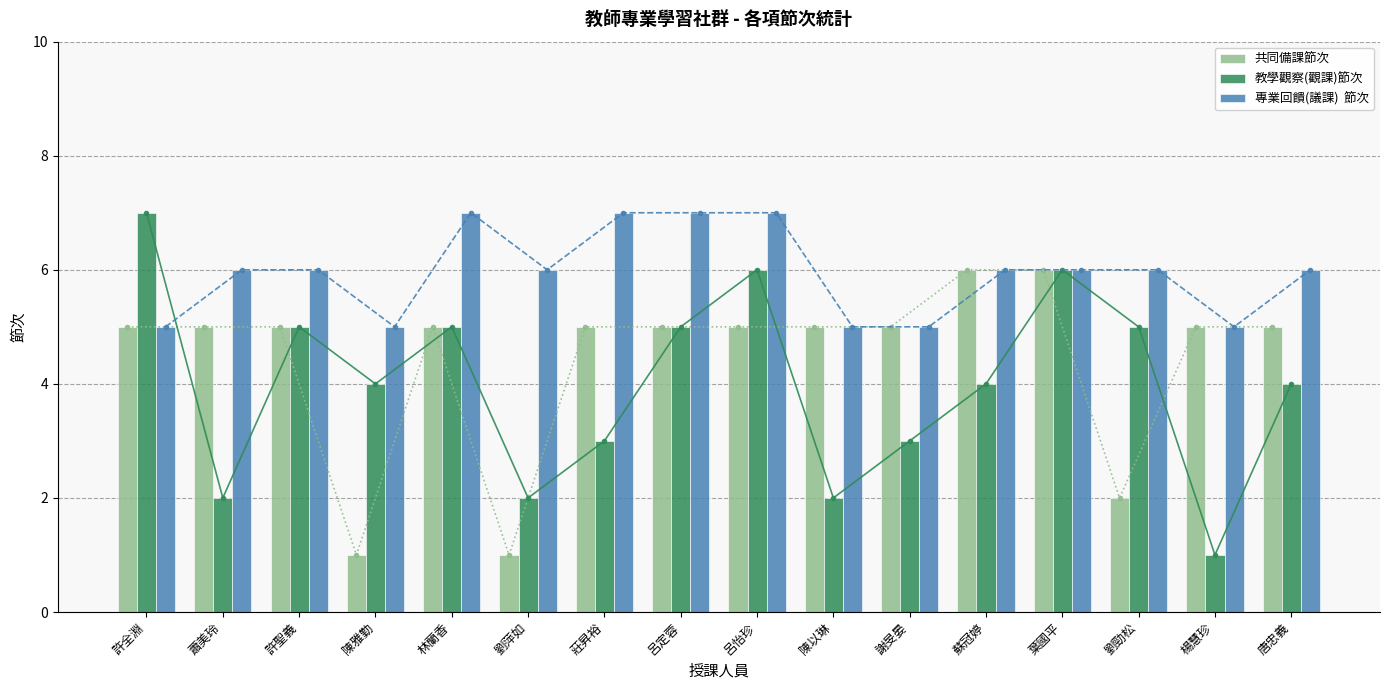

The 共同備課節次 series shows 7 at 蕭美玲. True or false?

False